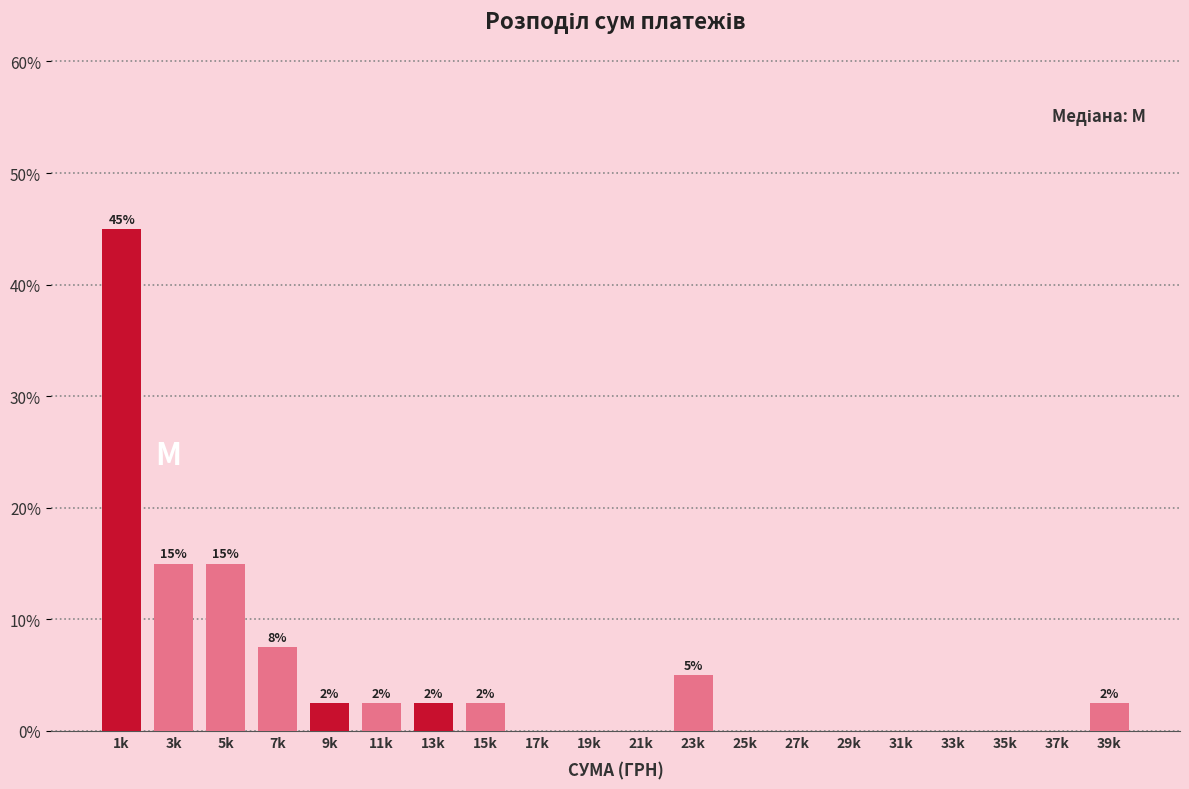

Are the bars horizontal?

No